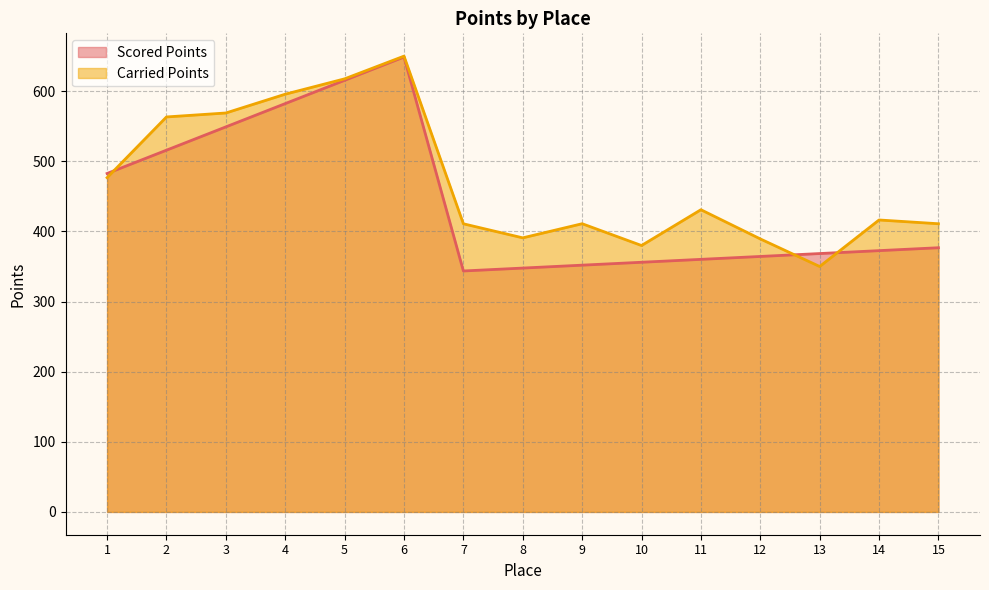

How many lines are shown in the chart?

2